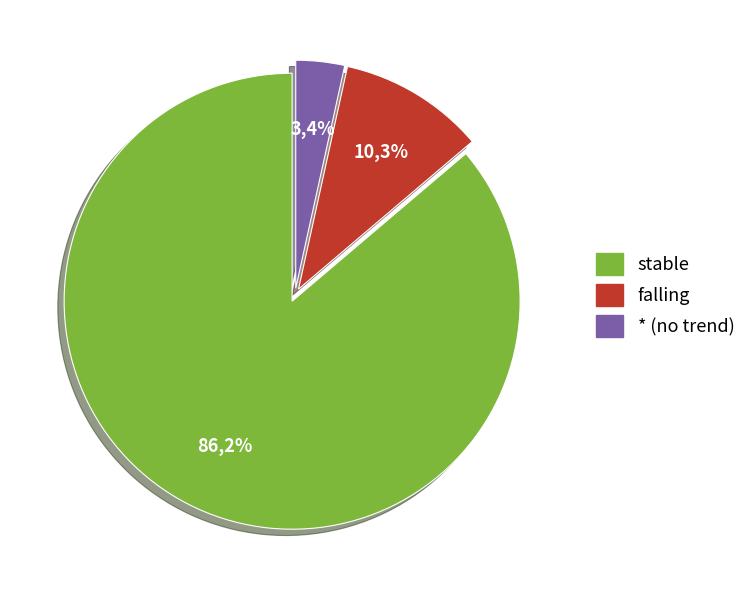

Is it true that stable is 81% of the pie?

False